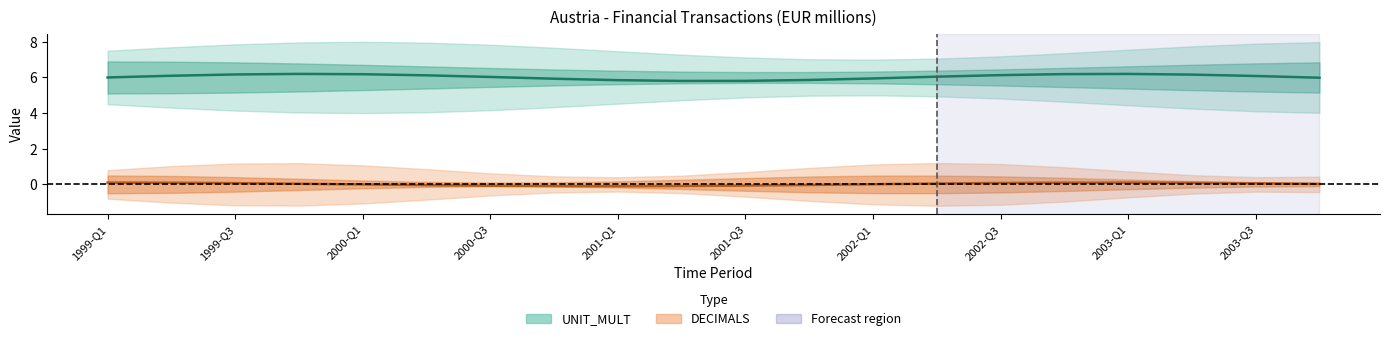

True or false: UNIT_MULT and DECIMALS cross at least once.

False